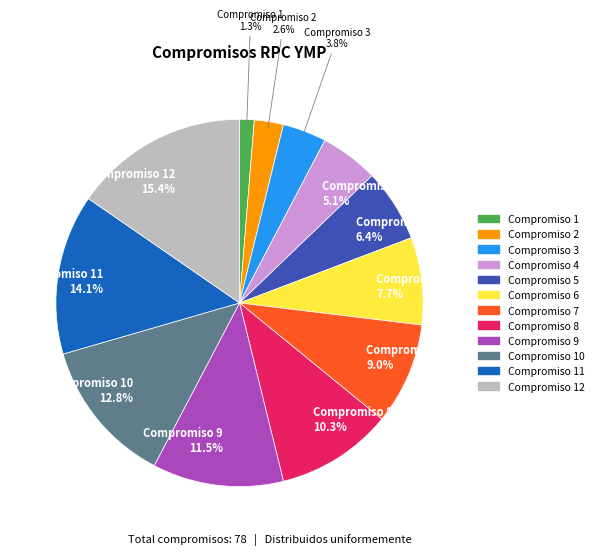

To the nearest percent, what is the average slice percentage?

8%